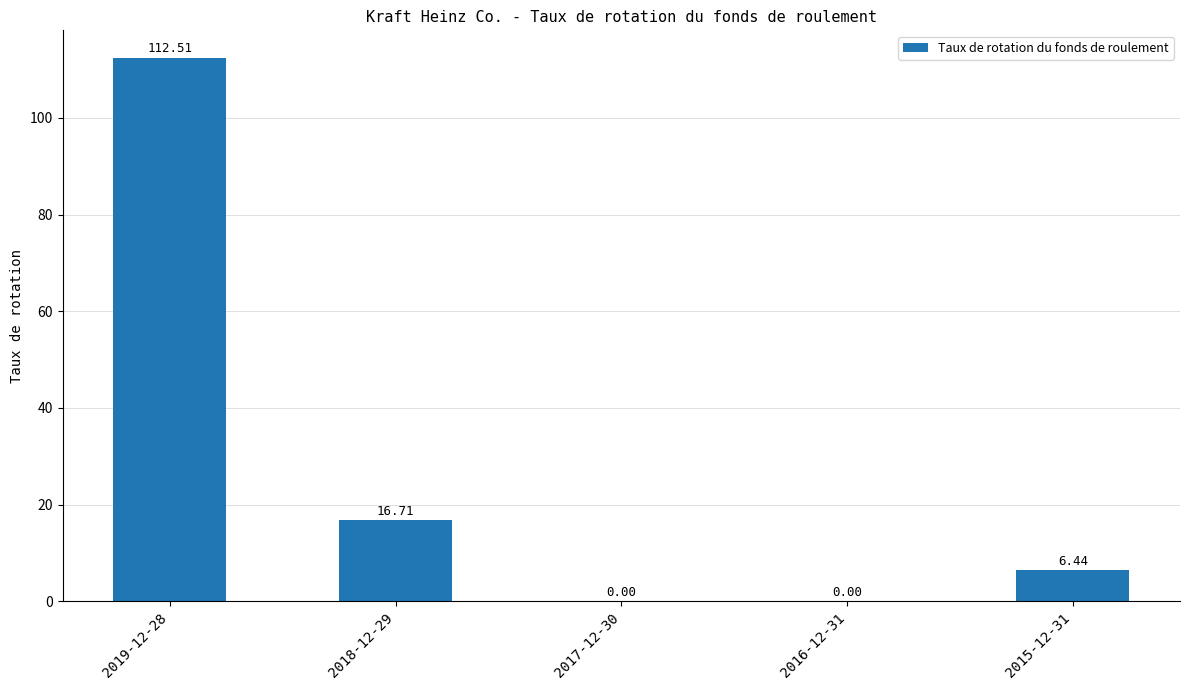

What is the average value?

27.1